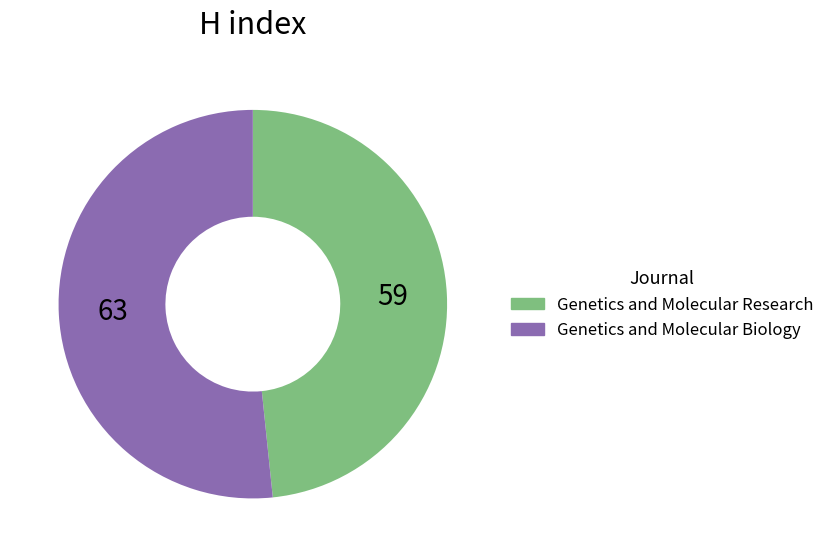

How many segments does this pie chart have?

2